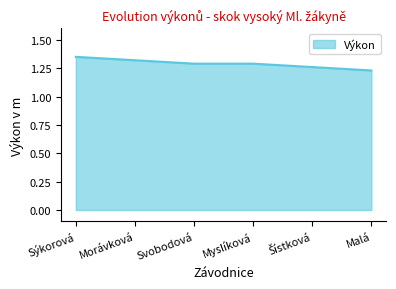

What position from the right is Svobodová?

4